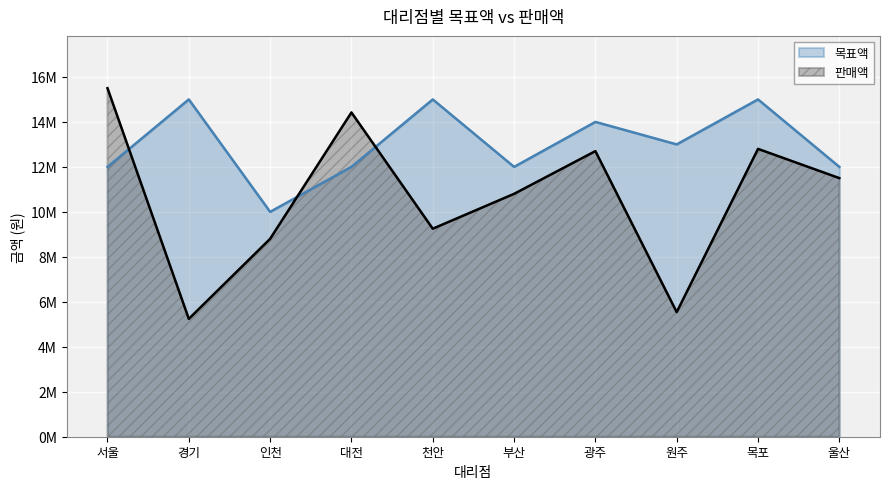

Is it true that 목표액 equals 5778951 at 목포?

False